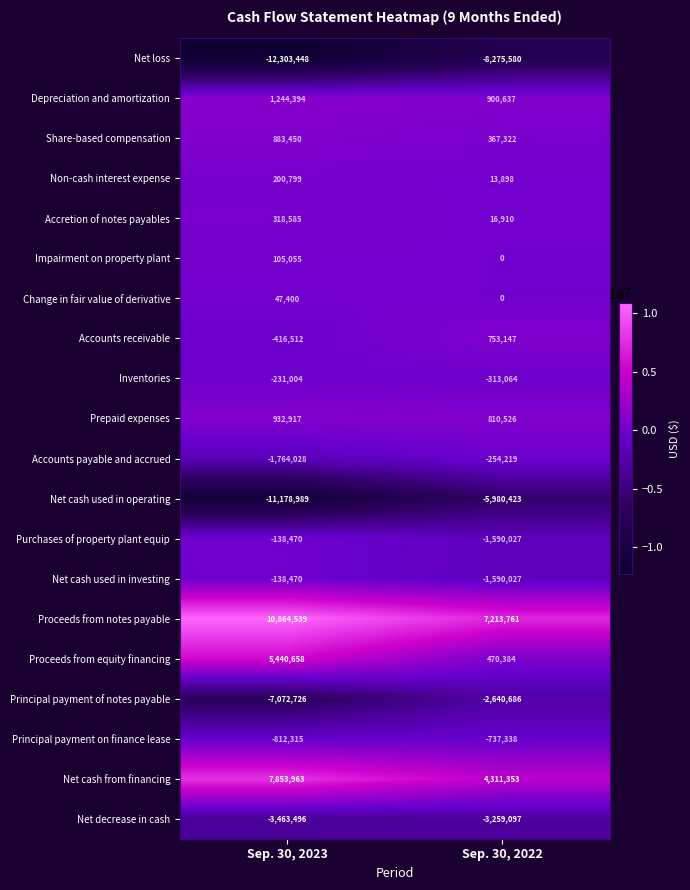

Which category has the highest value across all series?

Sep. 30, 2023